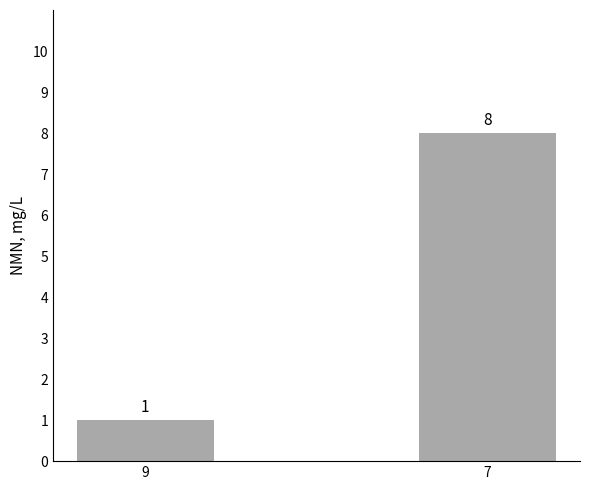

Reading left to right, extract all data points from this chart.

1	8